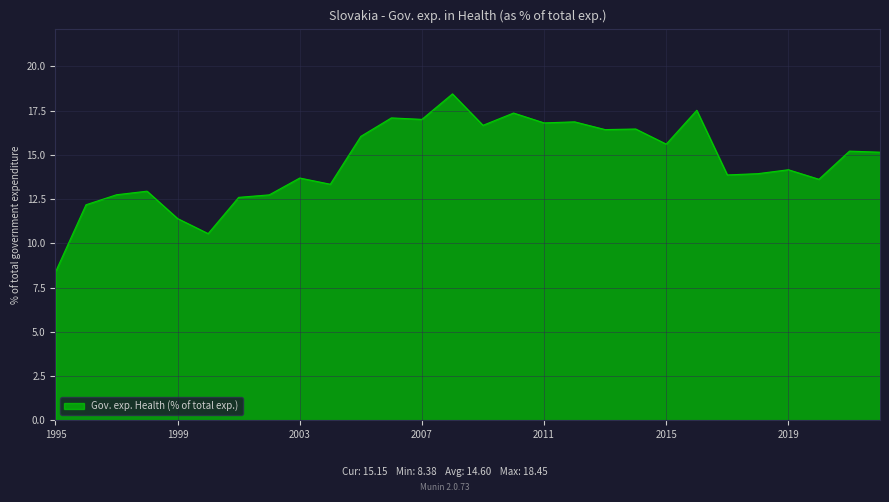

What is the maximum value shown in the chart?

18.4